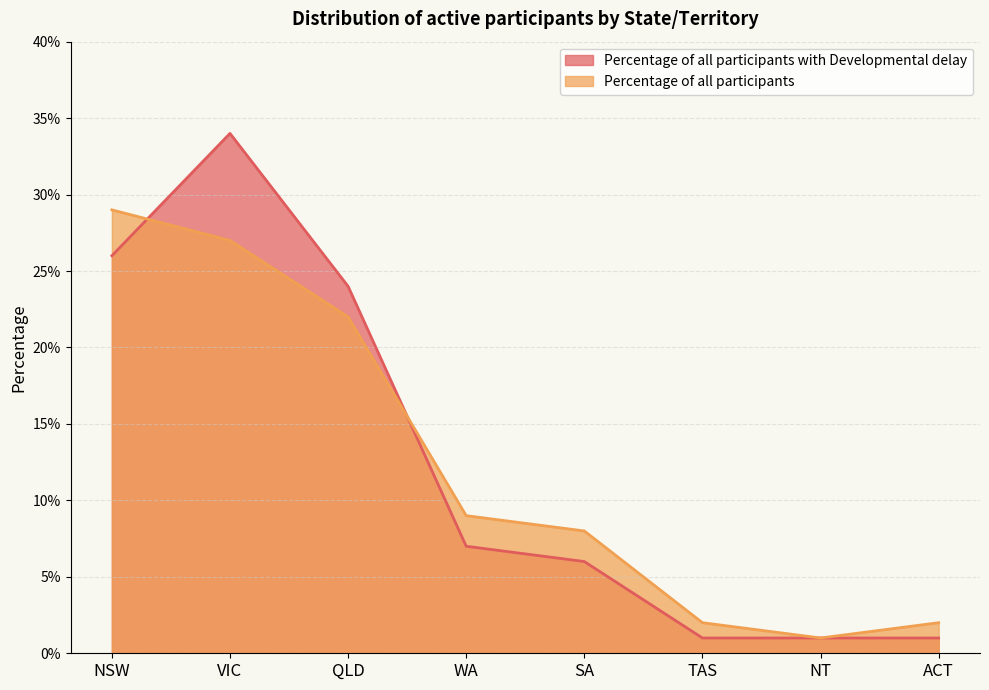

Which category has the highest value in the Percentage of all participants series?

NSW